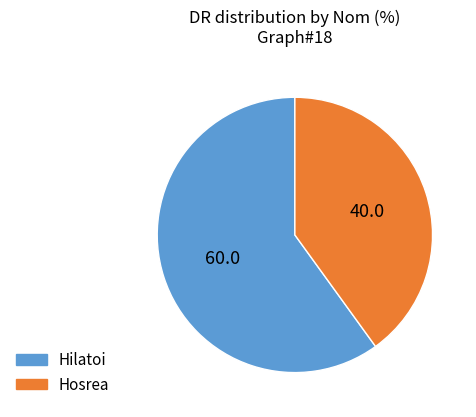

What is the largest slice in the pie chart?

Hilatoi